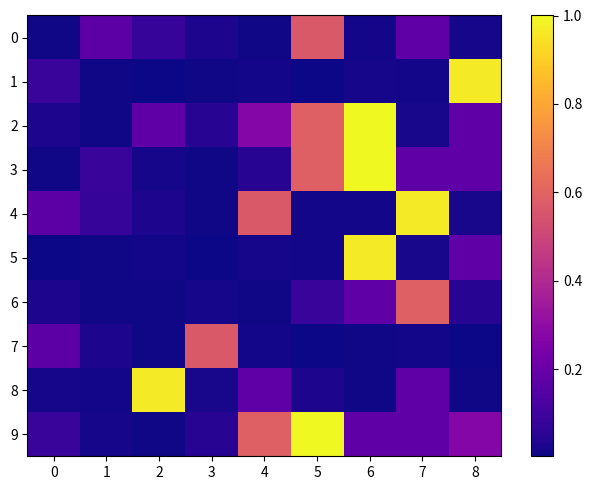

Which series has the largest total across all categories?

9